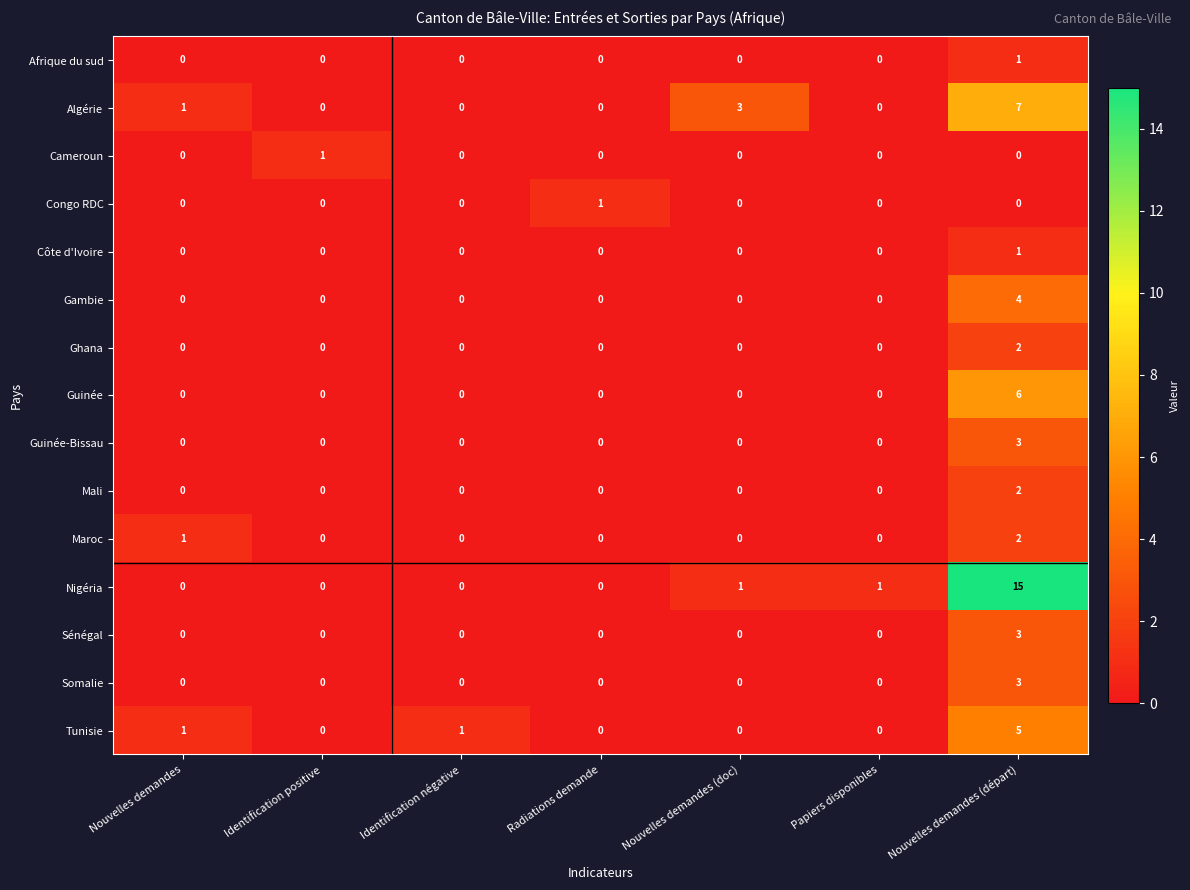

True or false: Somalie has a value of 3 at Nouvelles demandes (départ).

True